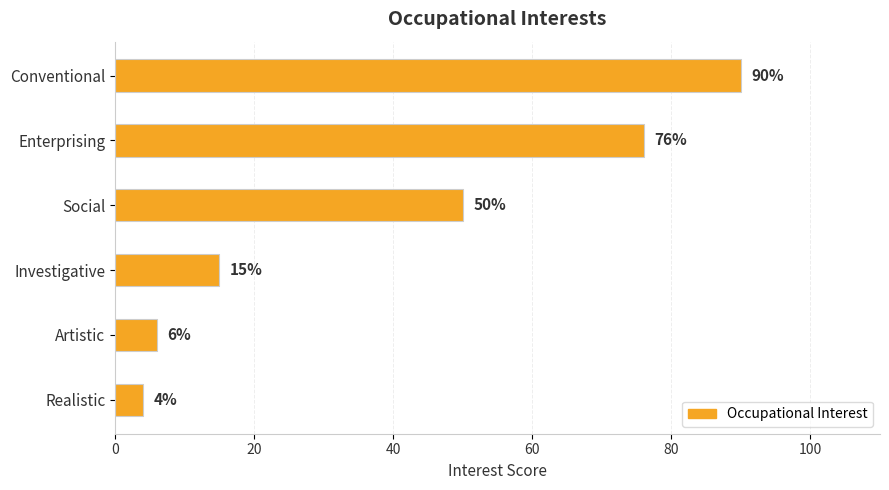

List the labels in order of value, largest first.

Conventional, Enterprising, Social, Investigative, Artistic, Realistic